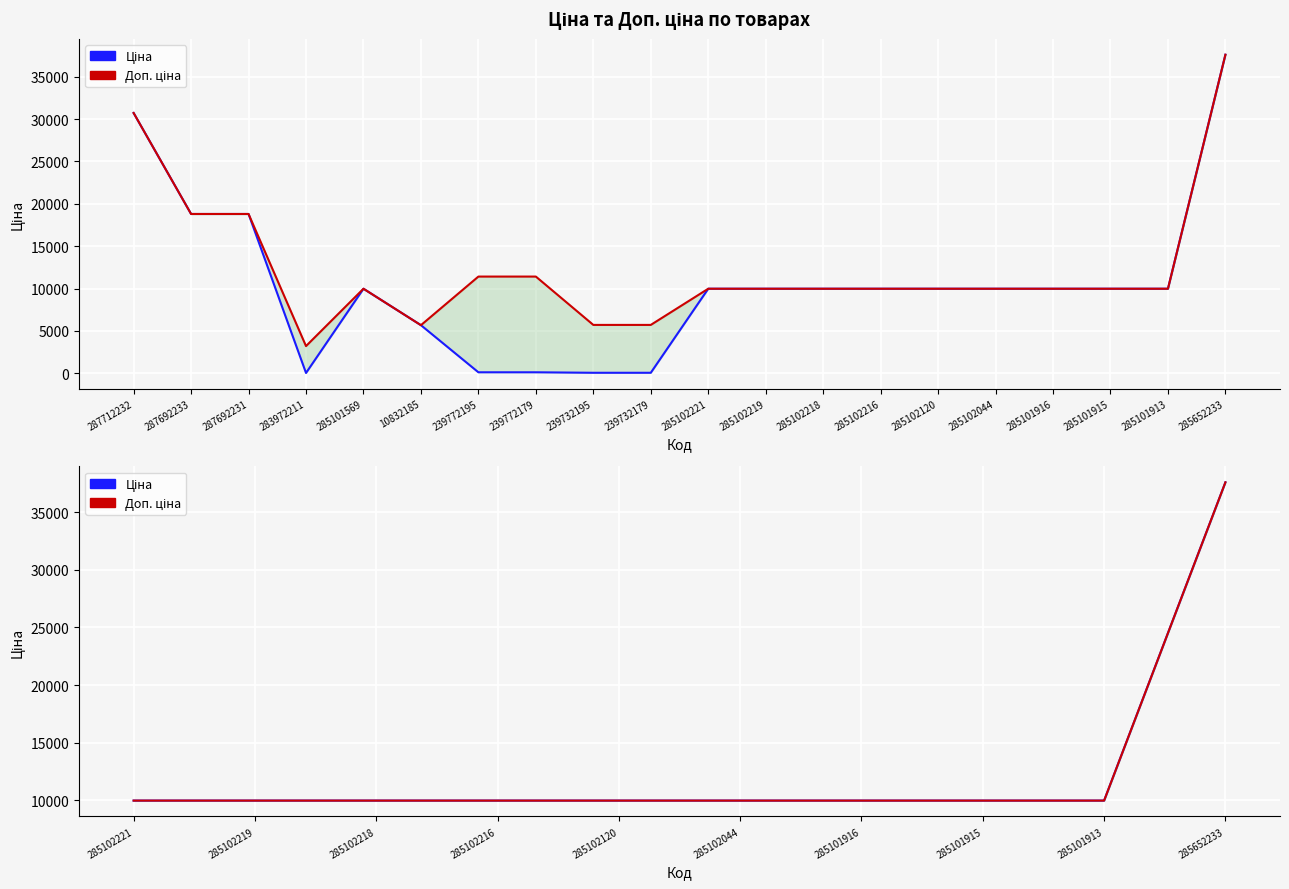

How many lines are shown in the chart?

2